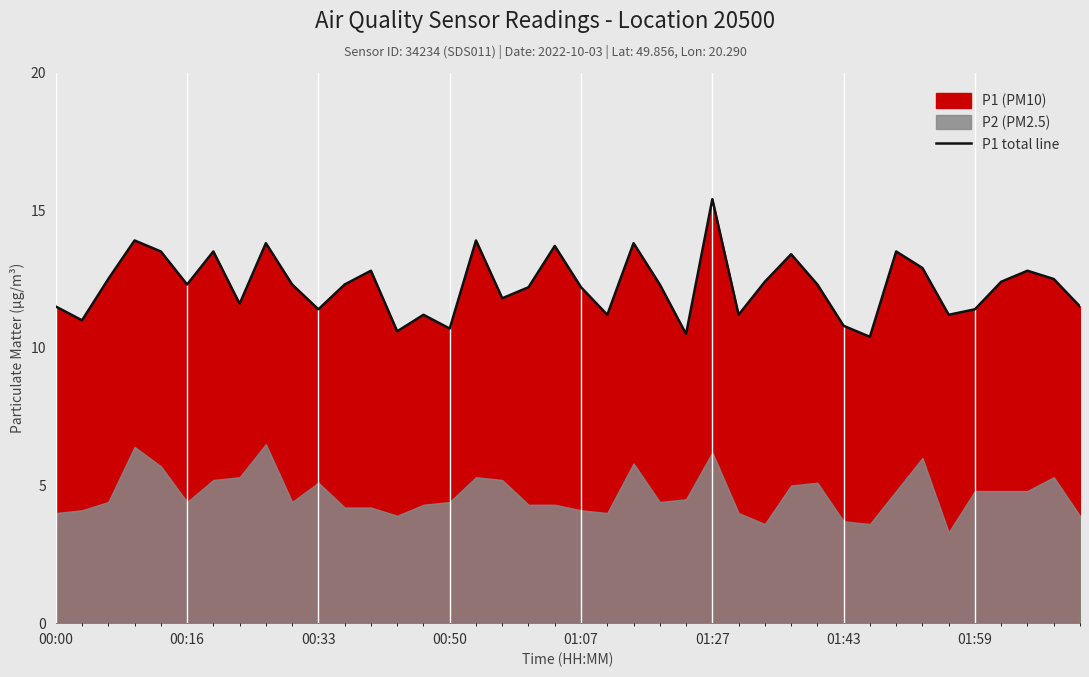

How many points are lower than both their immediate neighbors (excluding endpoints)?

12